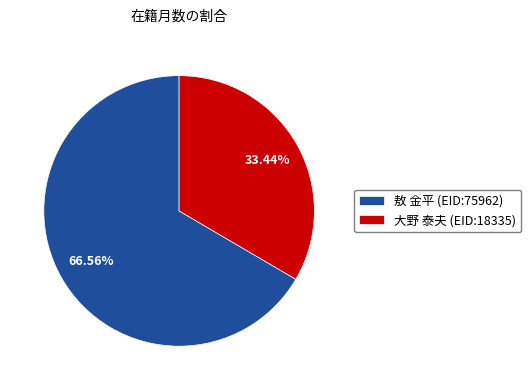

Is 大野 泰夫 (EID:18335) the majority of the pie?

No